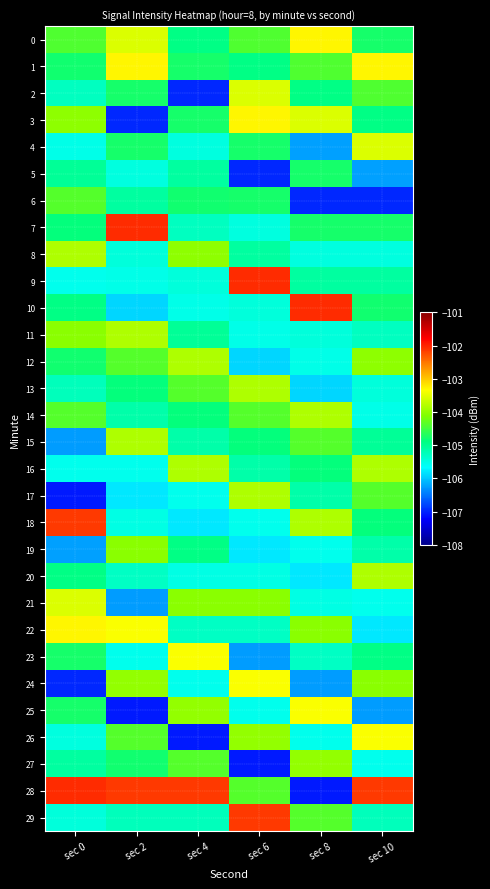

What is the smallest value displayed?

-107.1